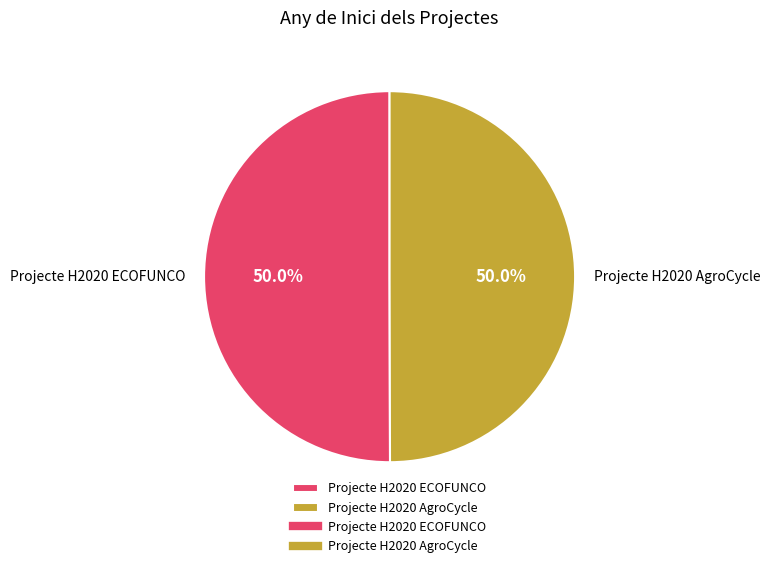

What portion of the pie excludes Projecte H2020 ECOFUNCO?

50.0%